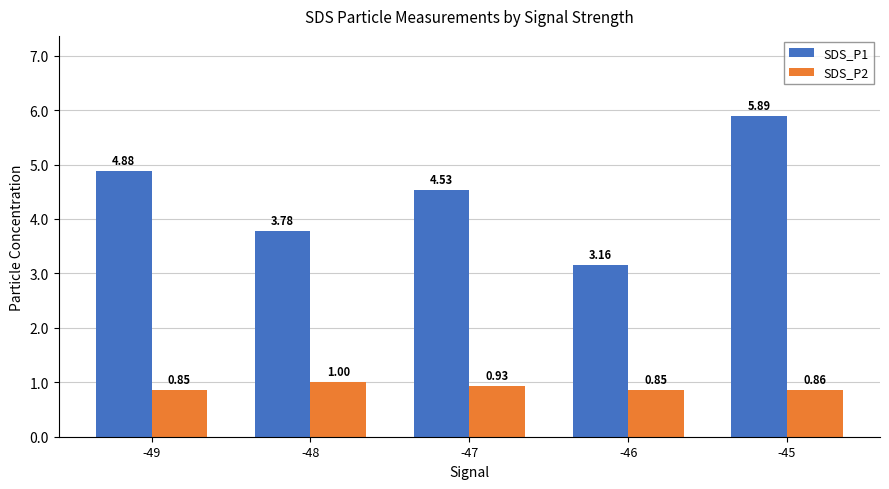

Rank the series by their average value, from highest to lowest.

SDS_P1, SDS_P2